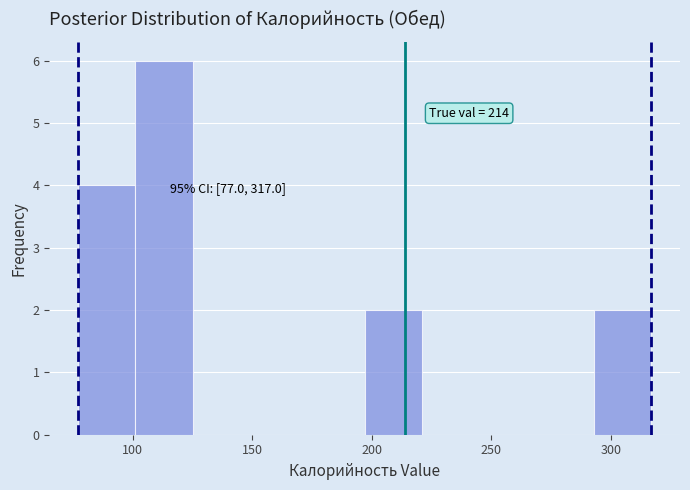

Which range on the x-axis has the tallest bar?

101 to 125